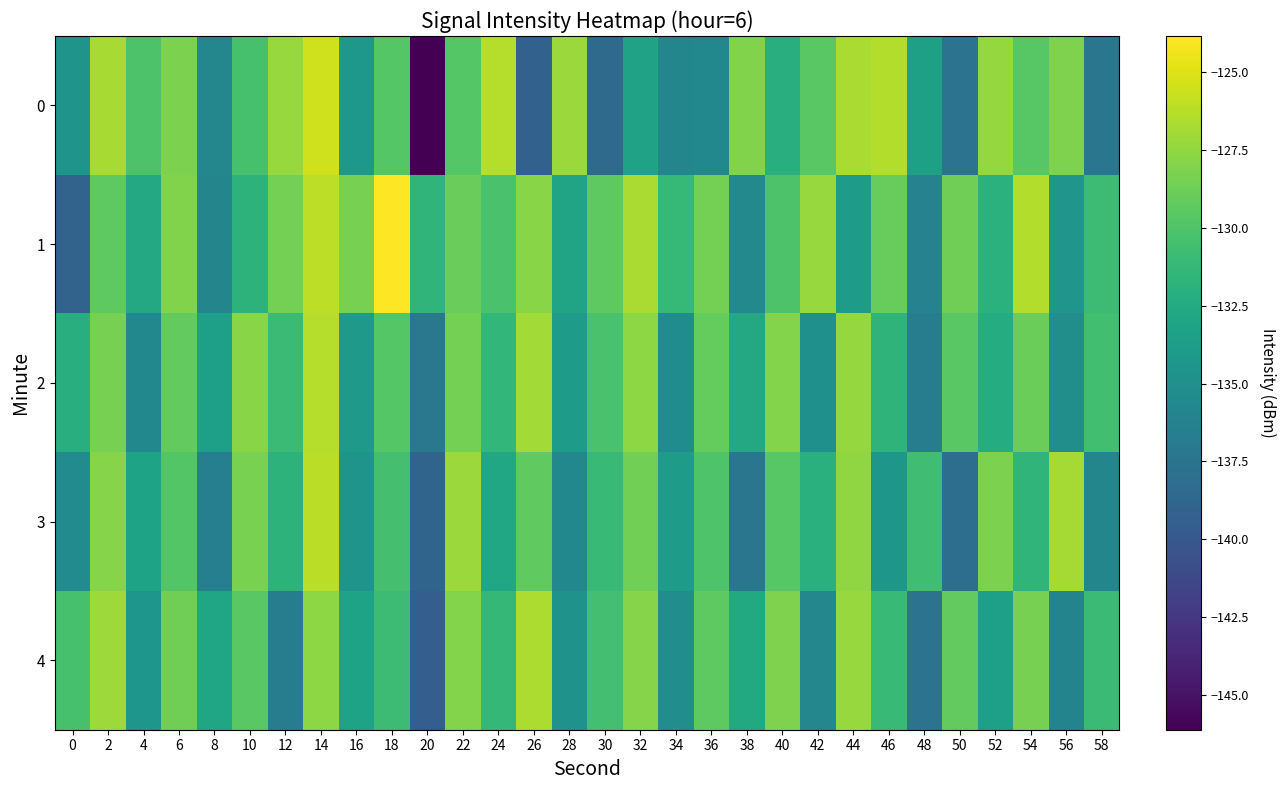

How many series are shown in this chart?

5